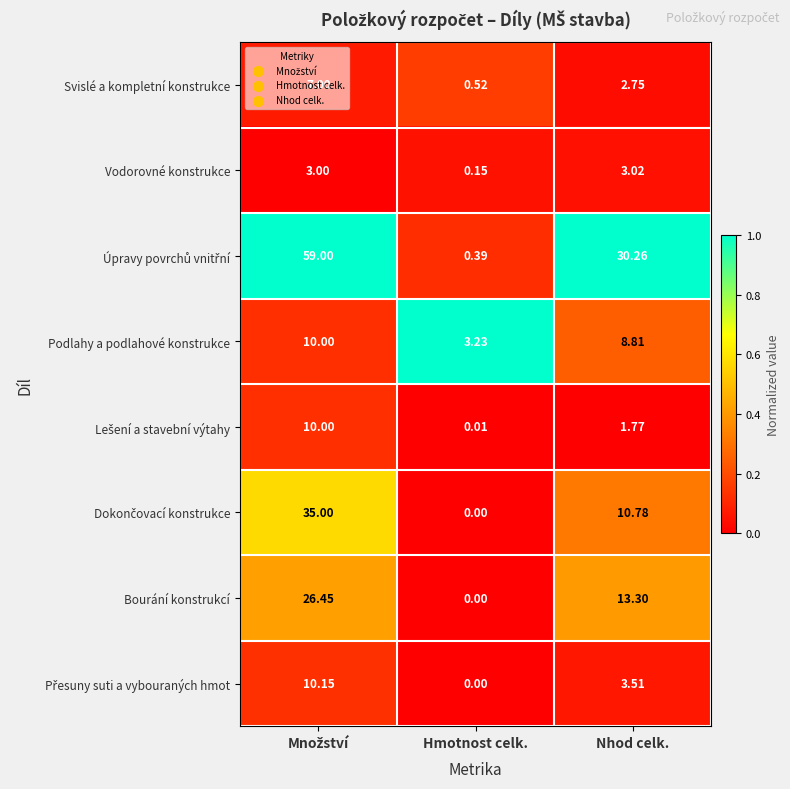

Where is Bourání konstrukcí nearest to the value 13?

Nhod celk.